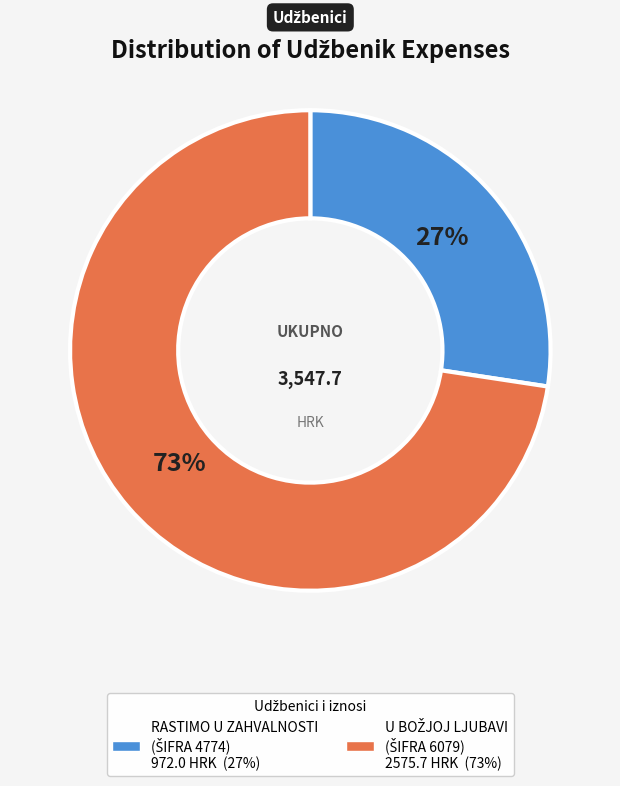

To the nearest percent, what is the average slice percentage?

50%